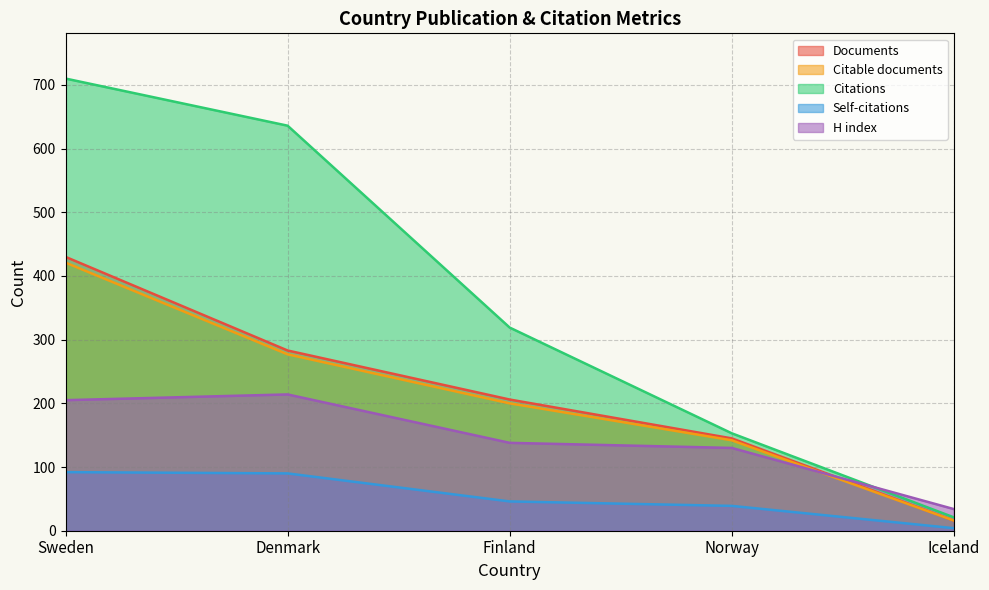

Which series changed the most between Sweden and Denmark?

Documents